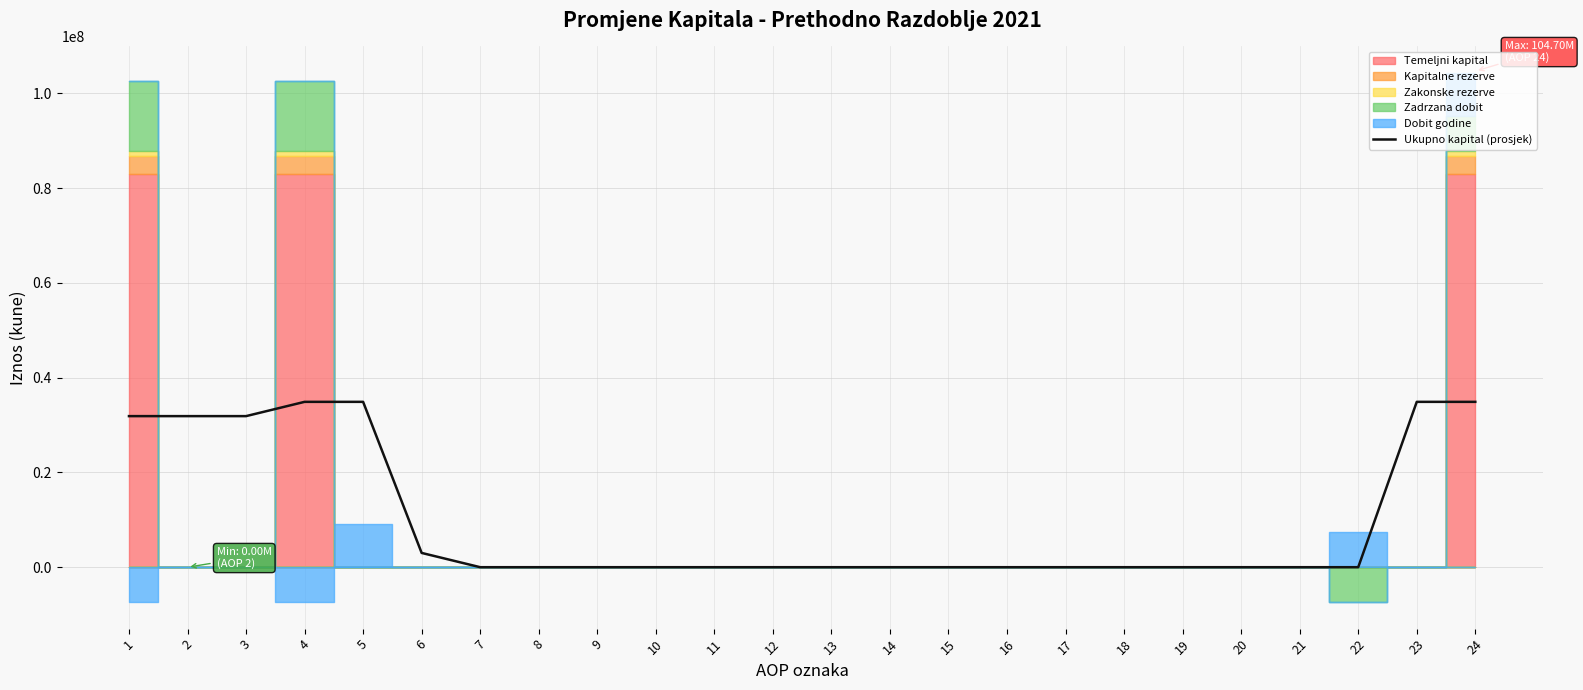

True or false: the data has more than 0 interior local peaks.

False